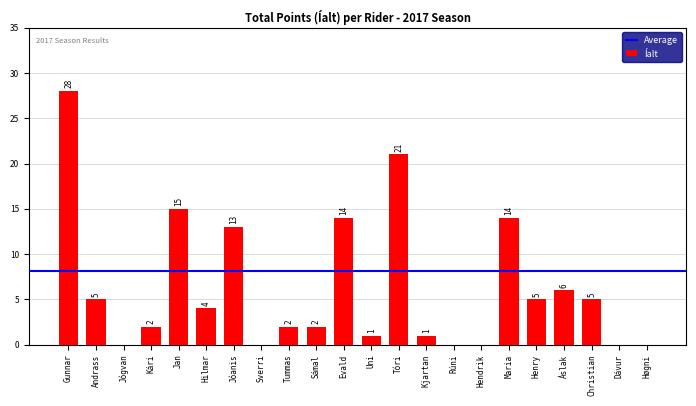

Are the bars horizontal?

No